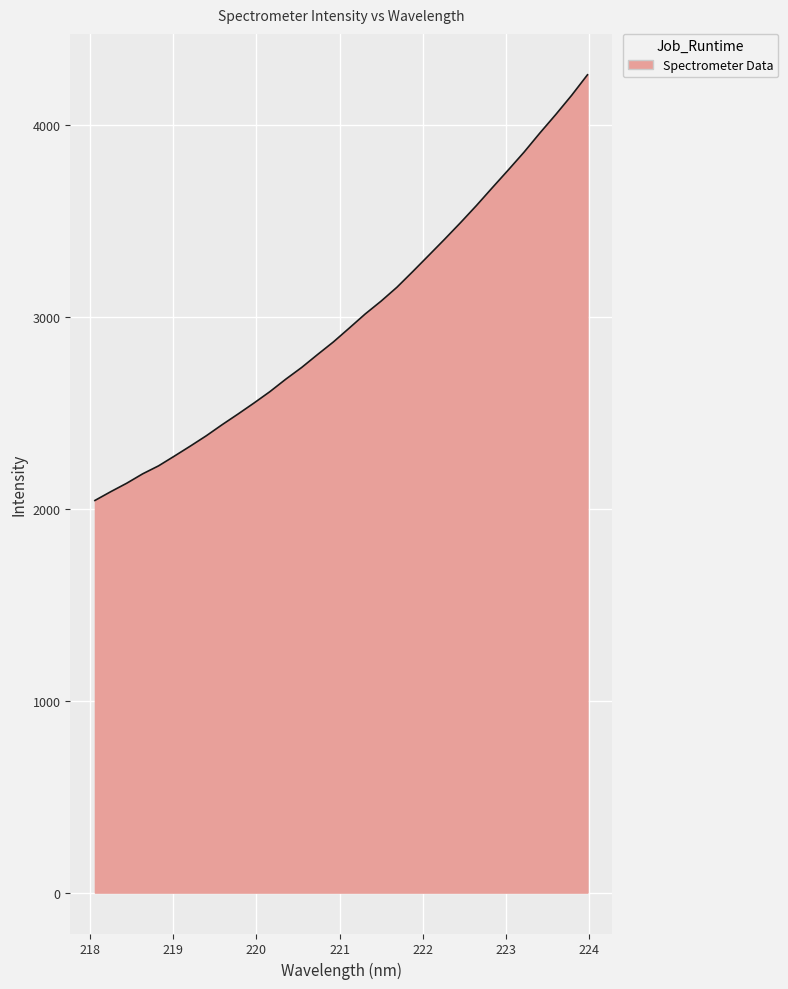

What is the minimum value shown in the chart?

2044.0